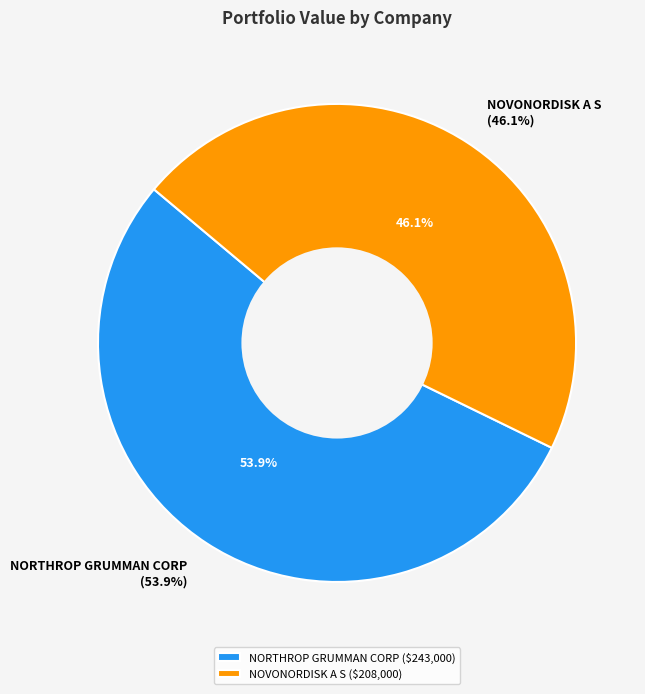

To the nearest percent, what is the average slice percentage?

50%